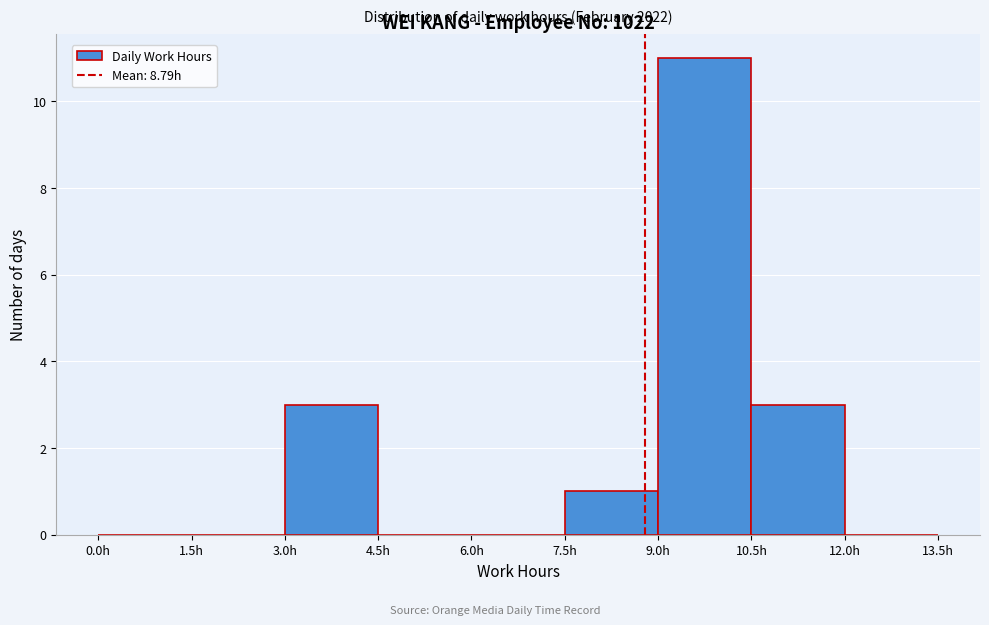

Which range on the x-axis has the tallest bar?

9.0 to 10.5